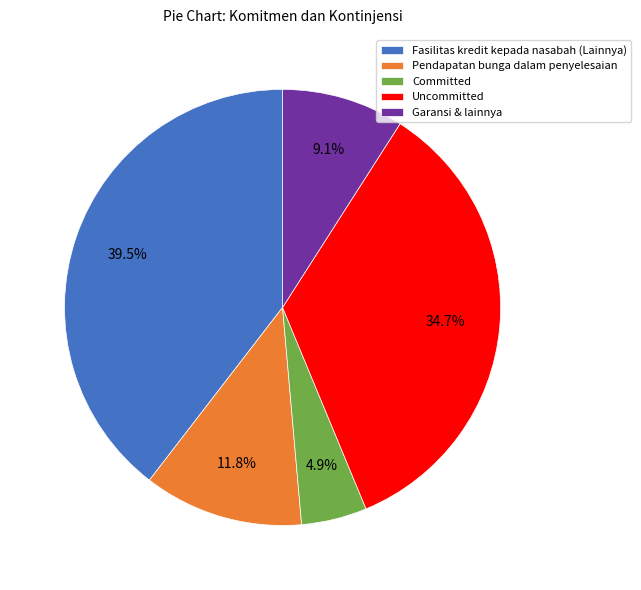

Is there any slice that represents more than half of the pie?

No